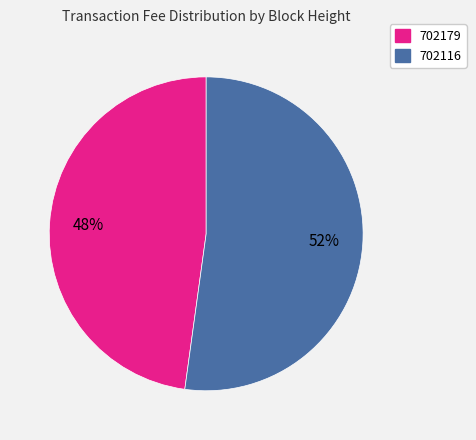

Between 702179 and 702116, which is larger?

702116